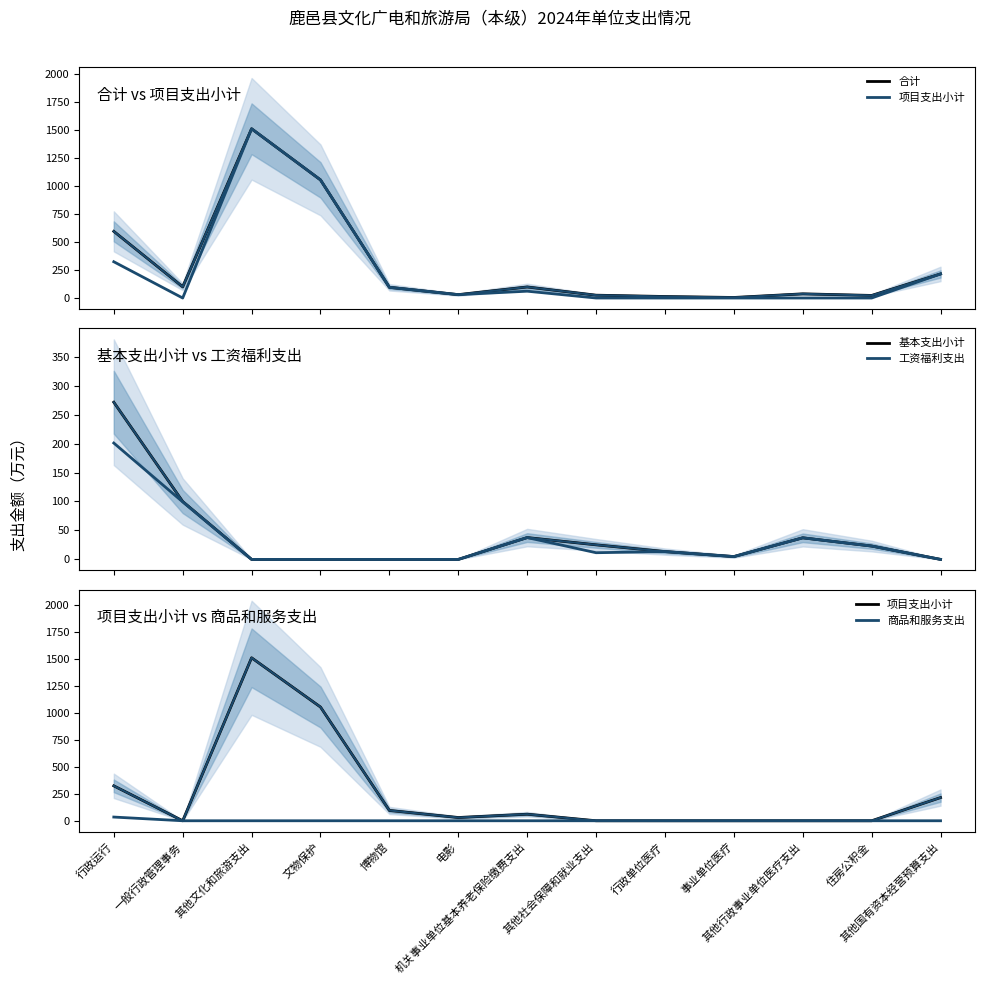

Which series has the largest range (max minus min)?

项目支出小计